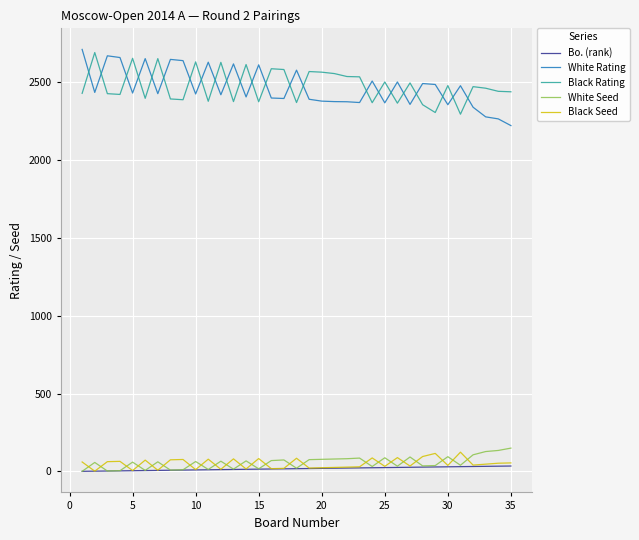

What is the maximum value for Black Rating?

2690